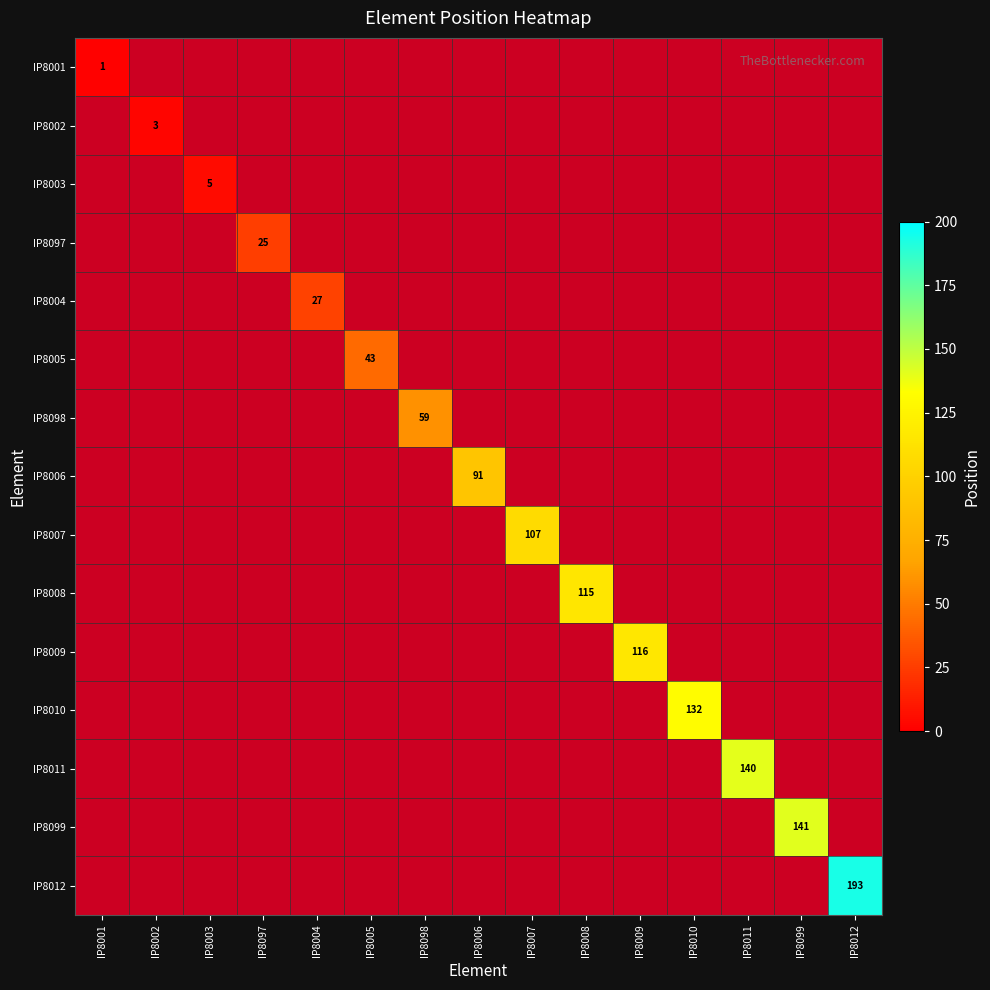

Which label corresponds to the largest value in the chart?

IP8012